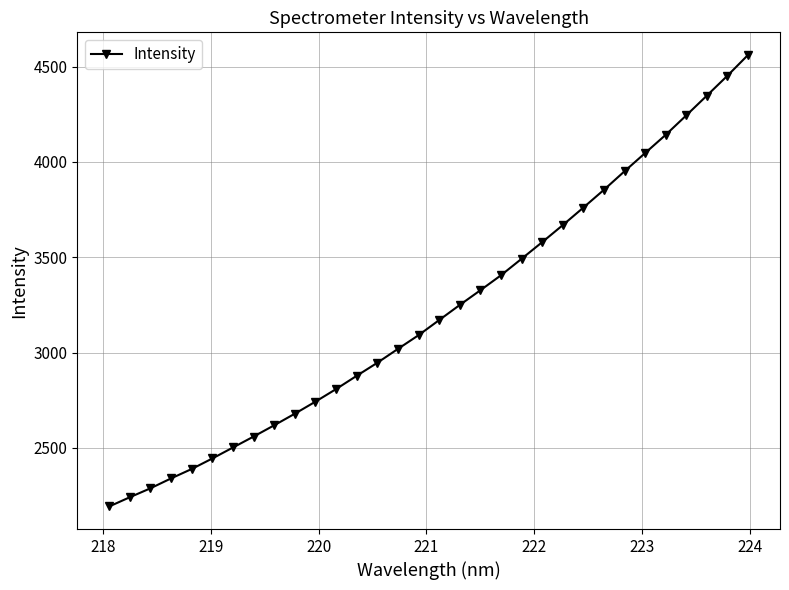

What is the smallest value displayed?

2192.9